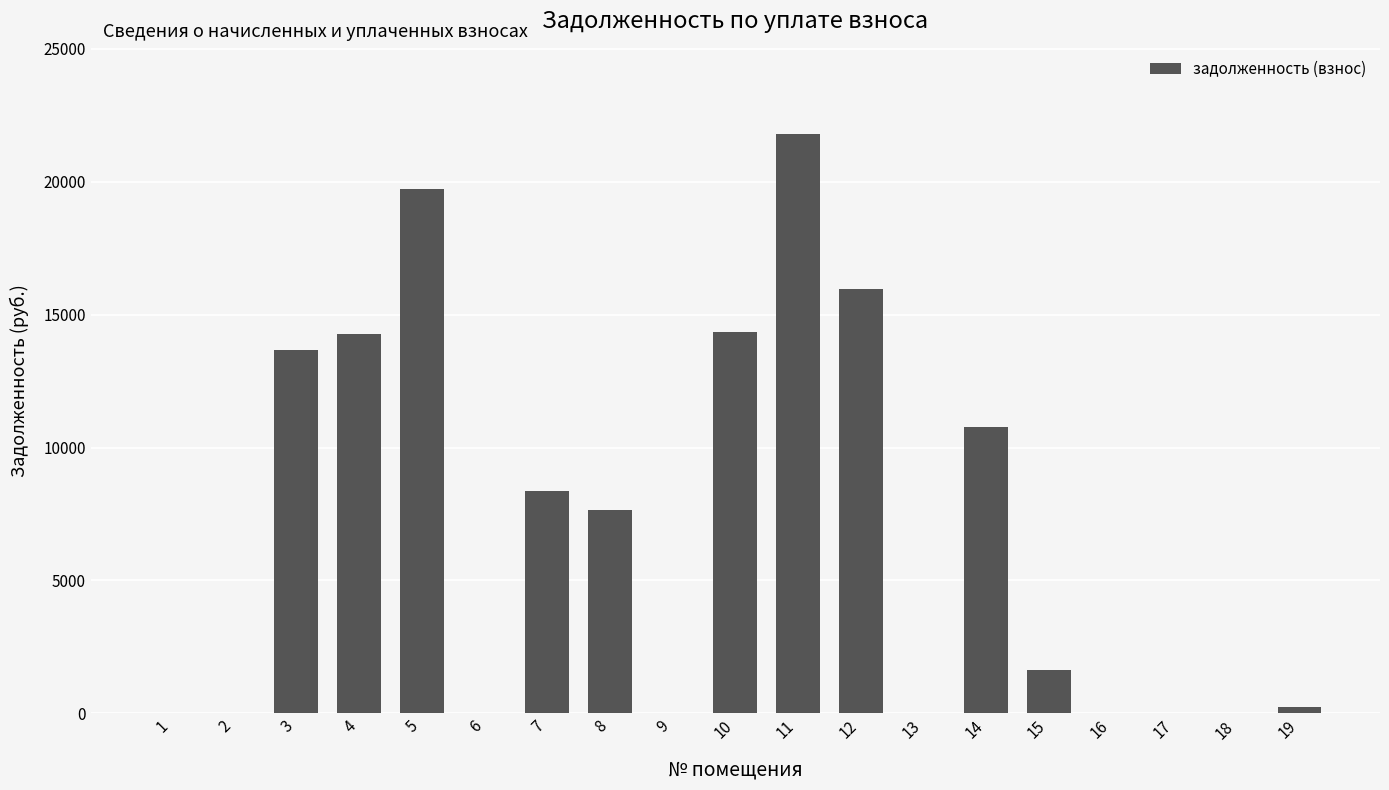

What is the sum of all values?

128418.1